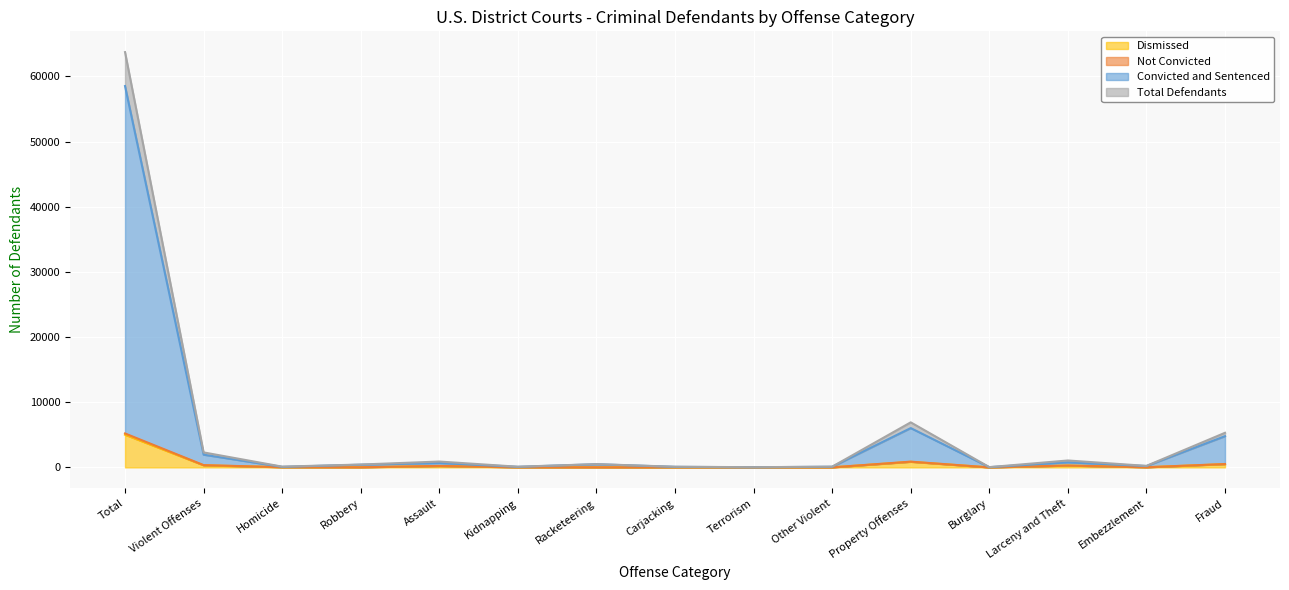

True or false: Not Convicted and Dismissed cross at least once.

False